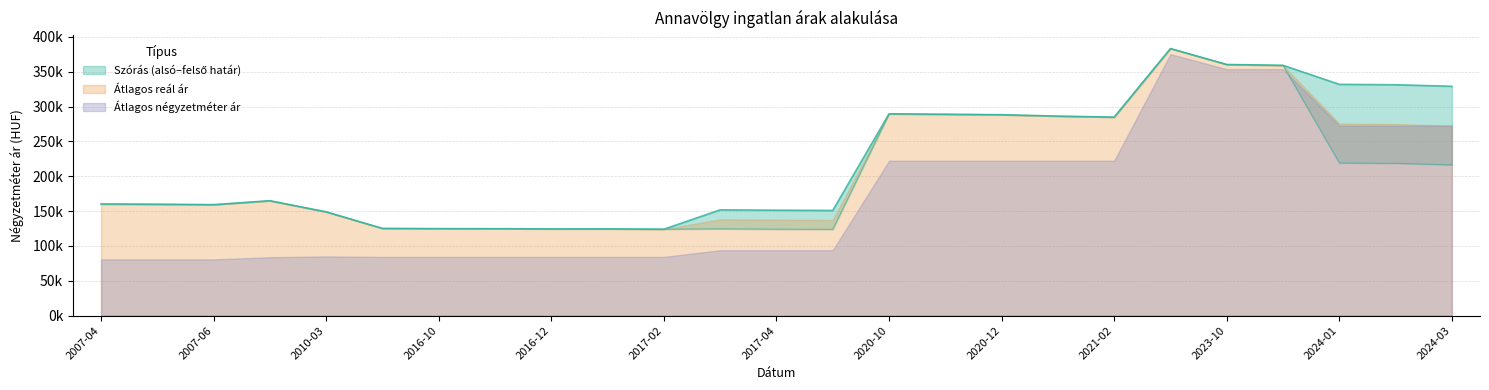

What is the sum of the Szórás felső határ values at 2017-05 and 2020-11?

439.8